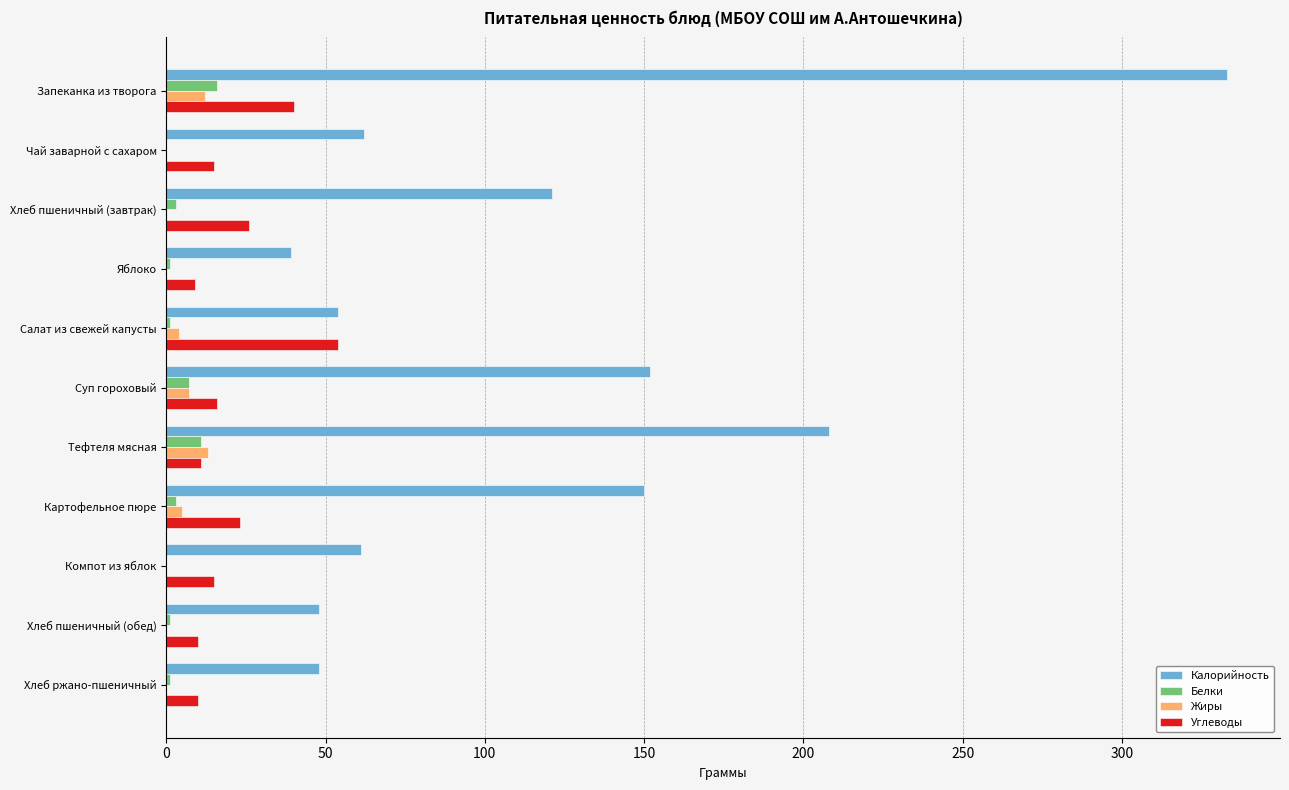

How many Жиры values are between 0 and 7?

9